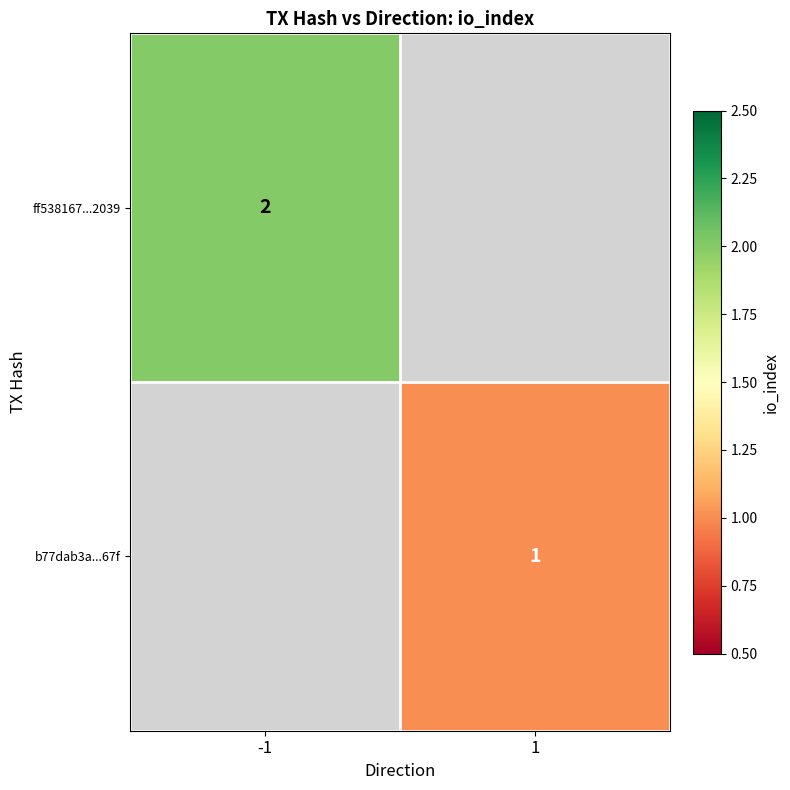

The value of ff538167...2039 at -1 is 2. True or false?

True